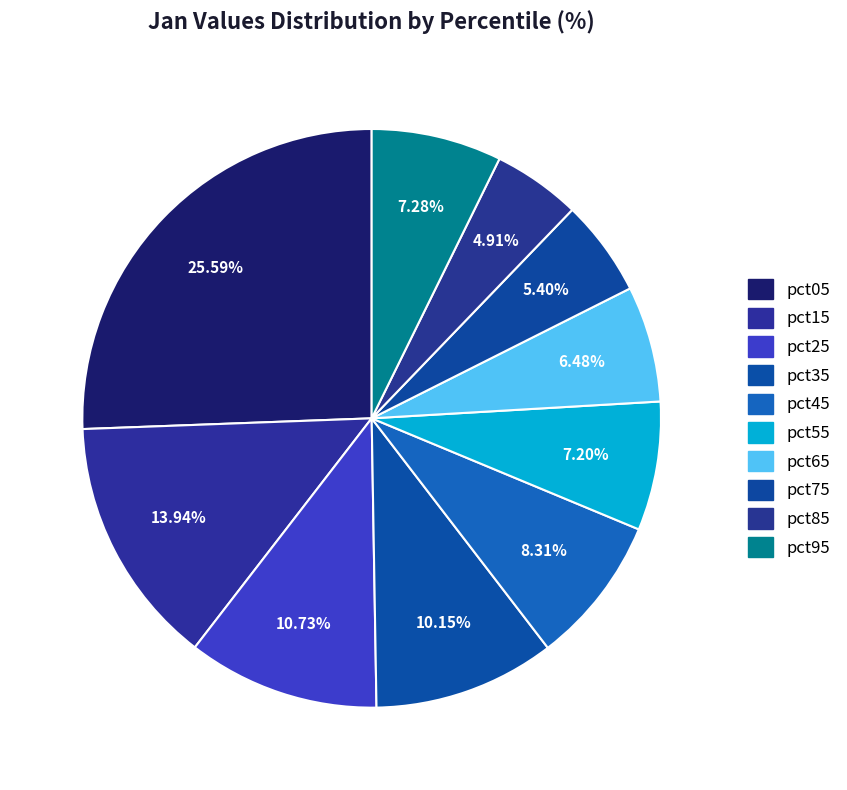

Count the number of slices in the pie.

10